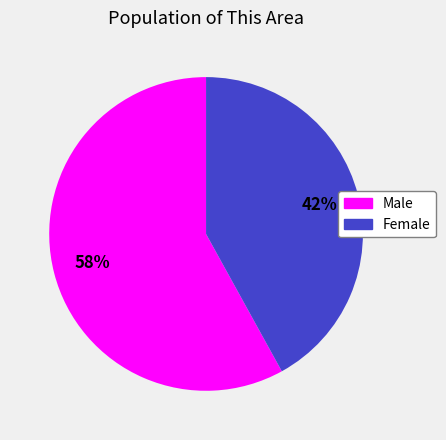

Which has a higher value, Male or Female?

Male